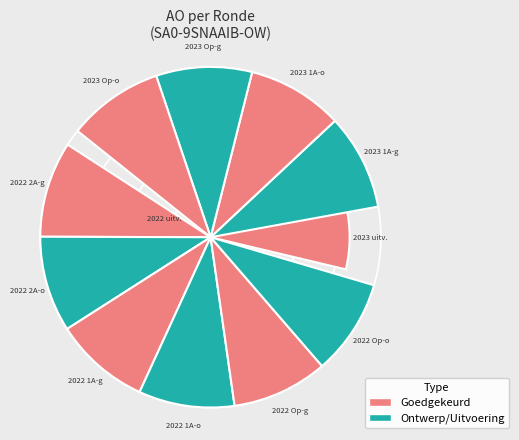

The 2022 1ste aanpassing goedgekeurd slice represents 9% of the pie. True or false?

True